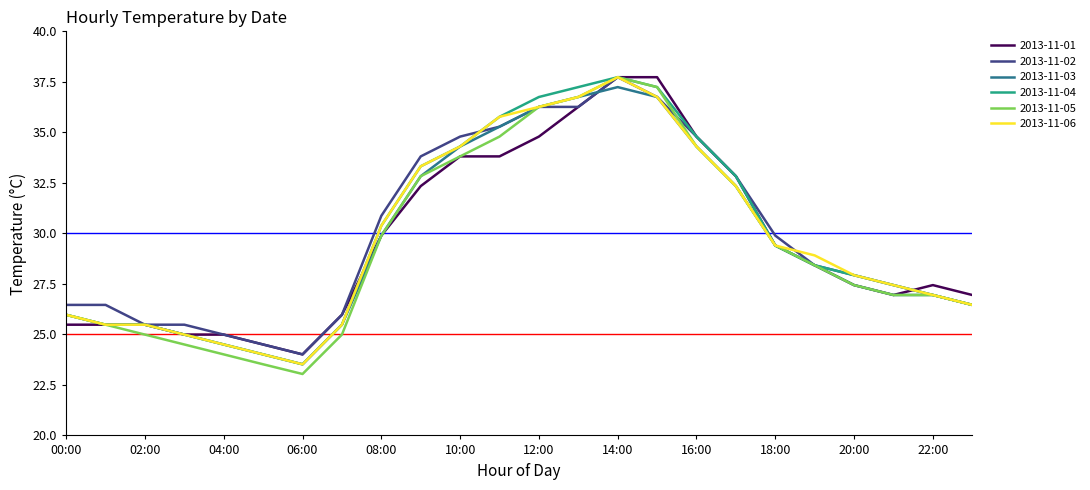

True or false: 2013-11-01 and 2013-11-06 intersect in this chart.

True